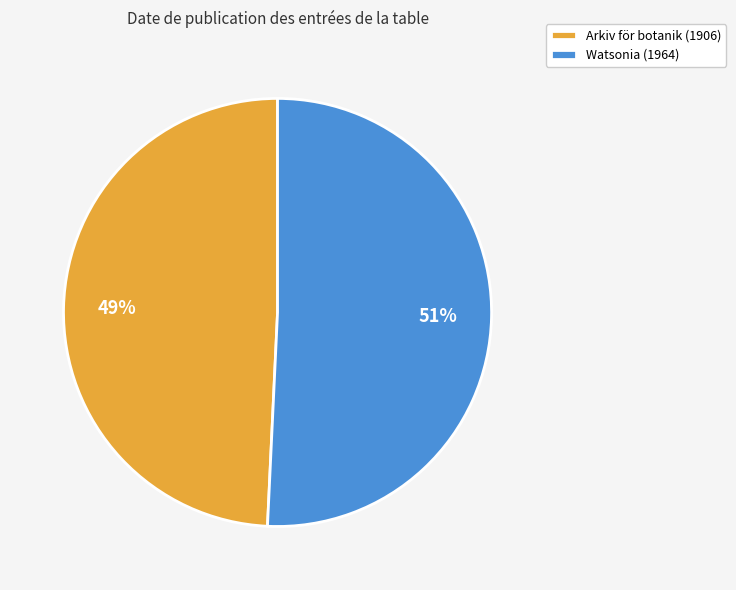

What is the ratio of the value at Watsonia (1964) to the value at Arkiv för botanik (1906)?

1.0